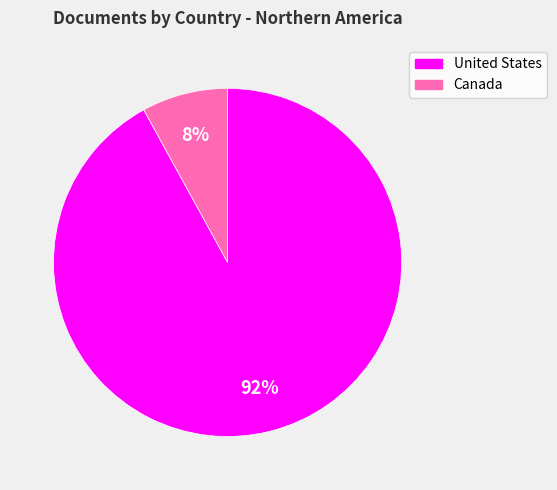

The Canada slice represents 19% of the pie. True or false?

False